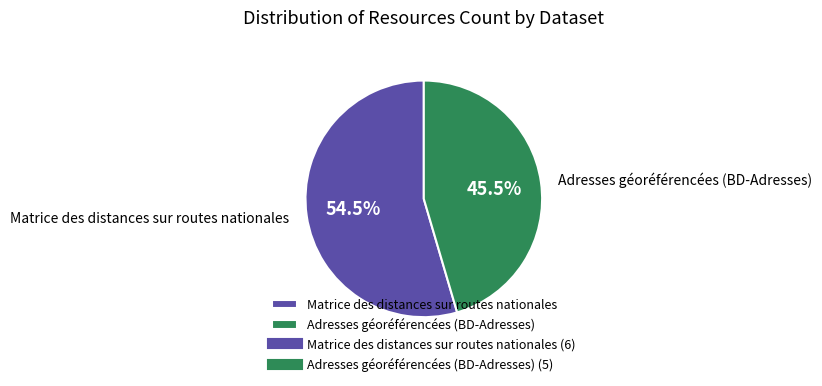

To the nearest percent, what is the difference between the Adresses géoréférencées (BD-Adresses) and Matrice des distances sur routes nationales slice percentages?

9%